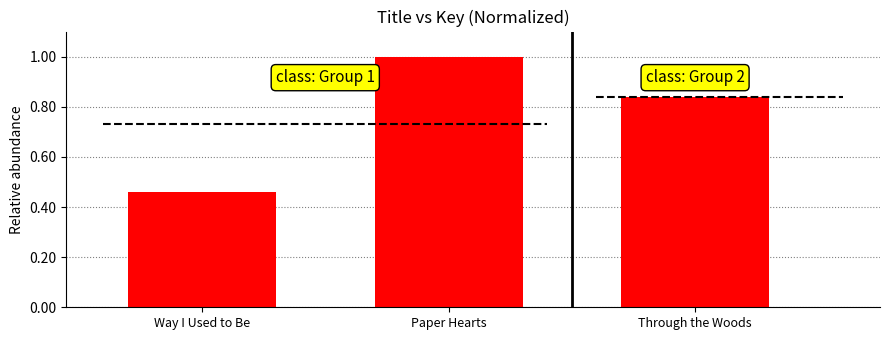

Rank the categories by value from highest to lowest.

Paper Hearts, Through the Woods, Way I Used to Be